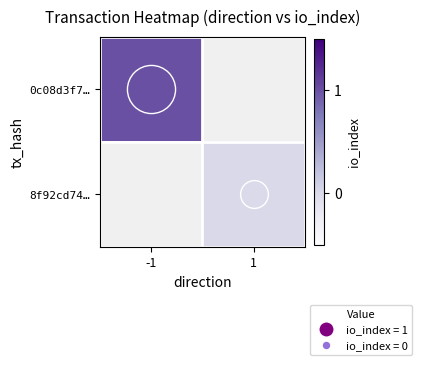

At which label is 0c08d3f7… closest to 1?

-1